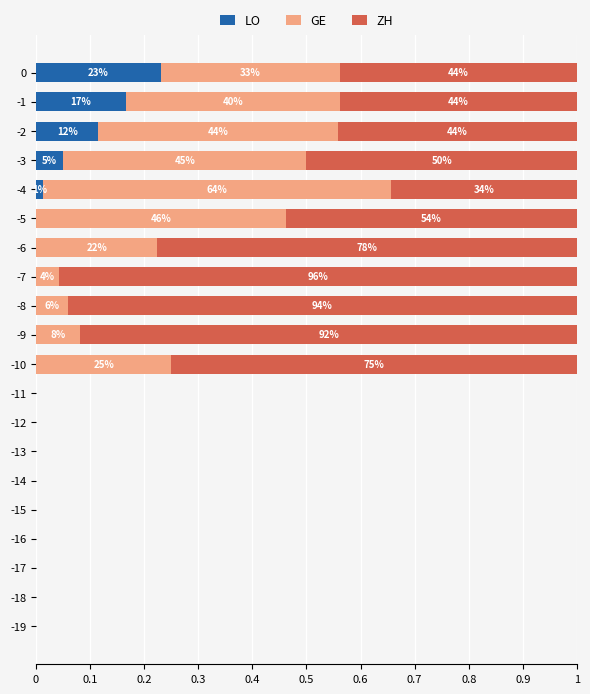

Is it true that LO equals -0.1 at -15?

False